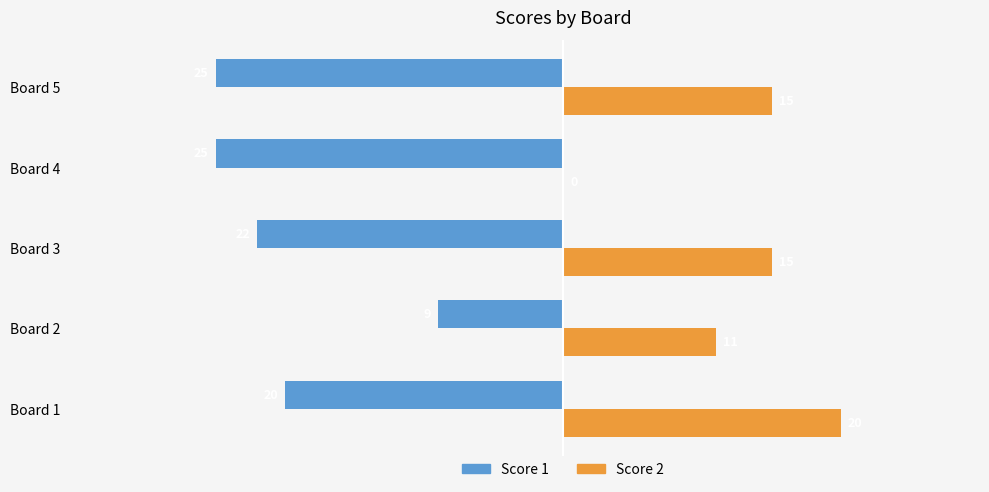

Count the number of data series in this chart.

2